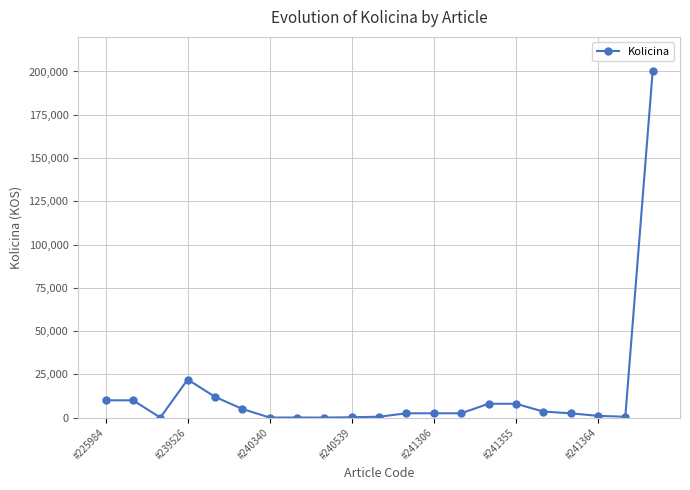

What is the sum of all values?

290815